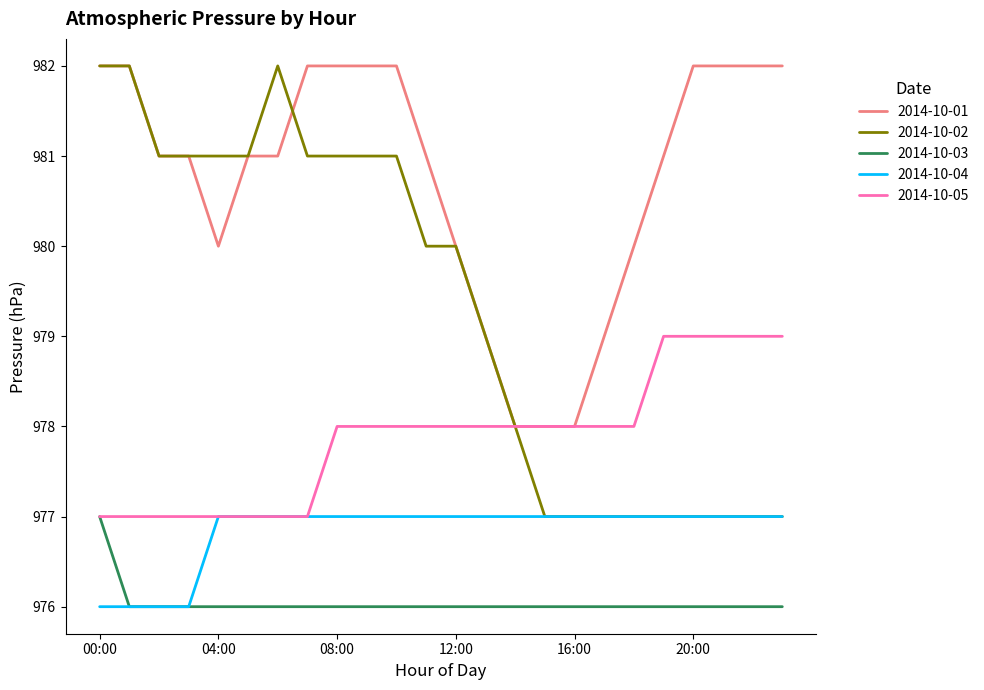

Which series has the largest total across all categories?

2014-10-01